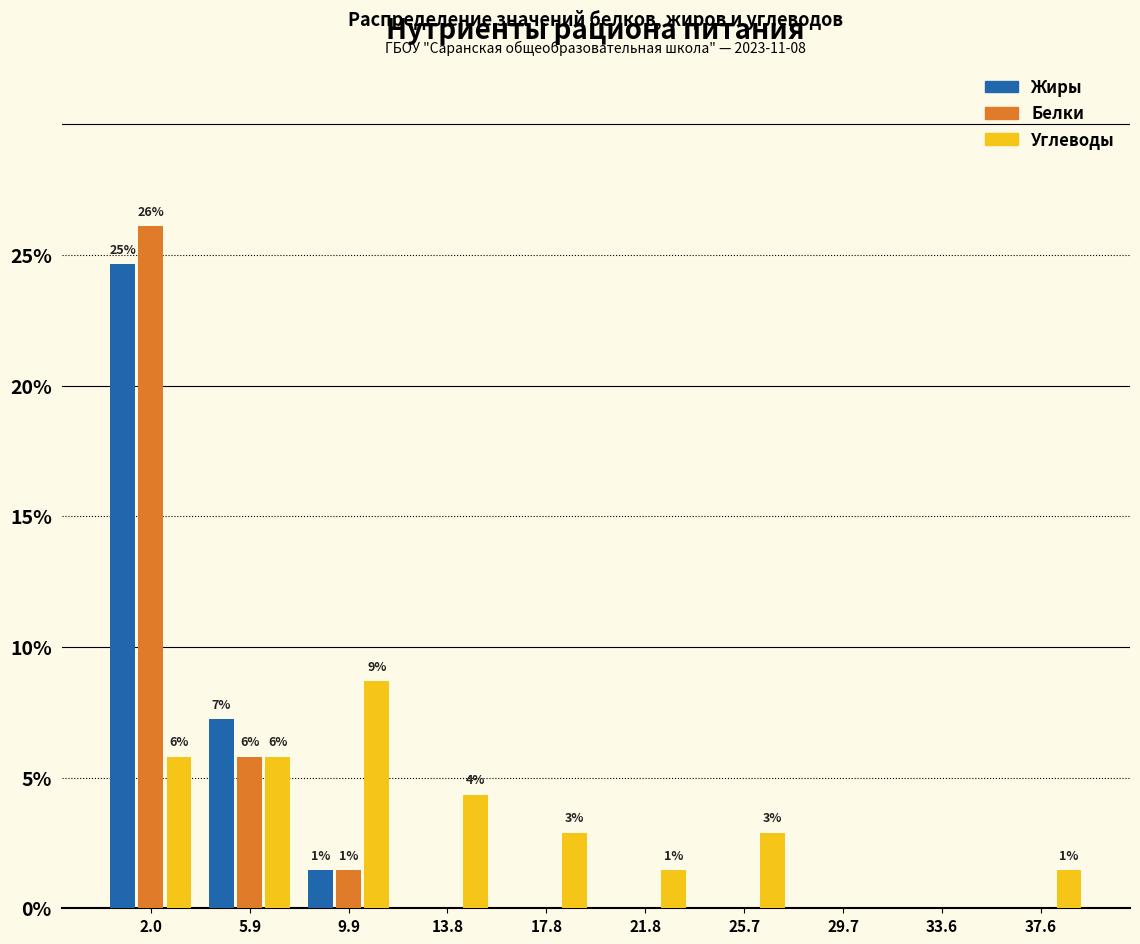

In the Белки series, which range on the x-axis has the tallest bar?

0.0 to 4.0